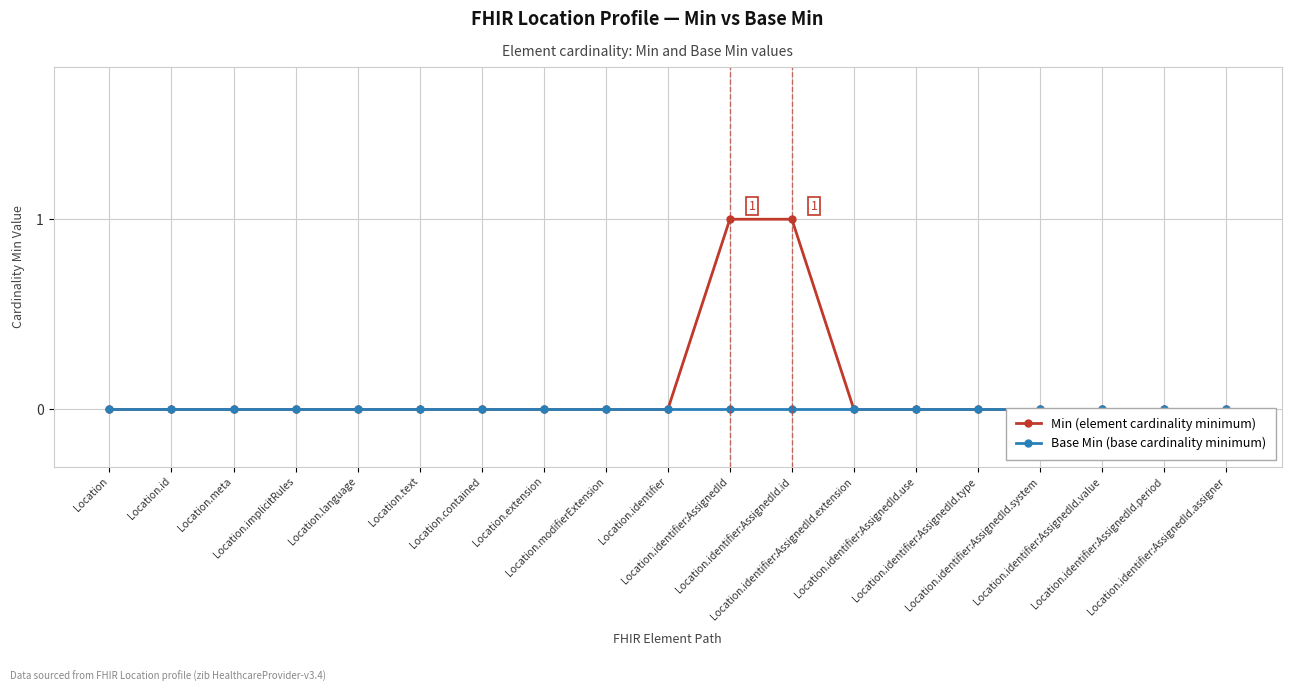

Which series has the largest total across all categories?

Min (element cardinality minimum)